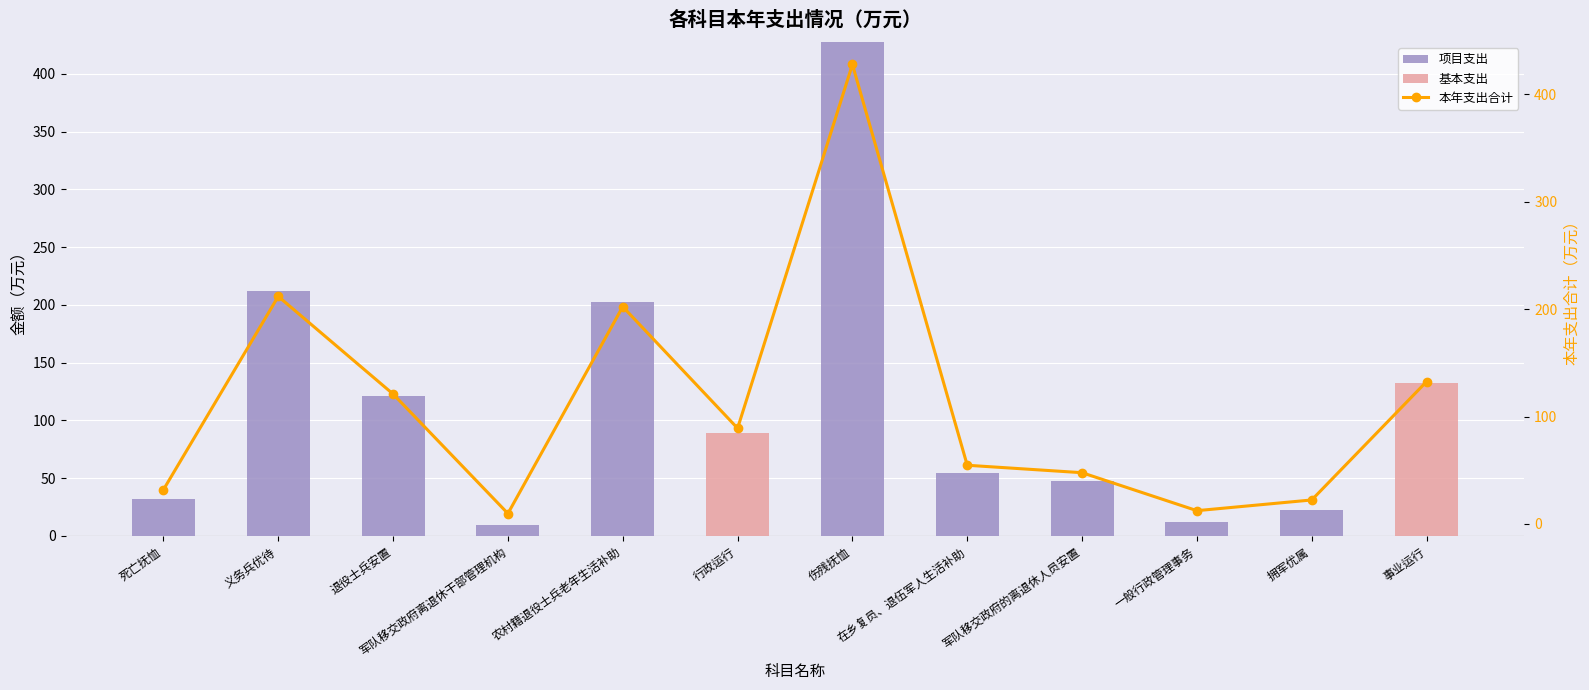

Which has a higher value, 伤残抚恤 or 事业运行?

伤残抚恤